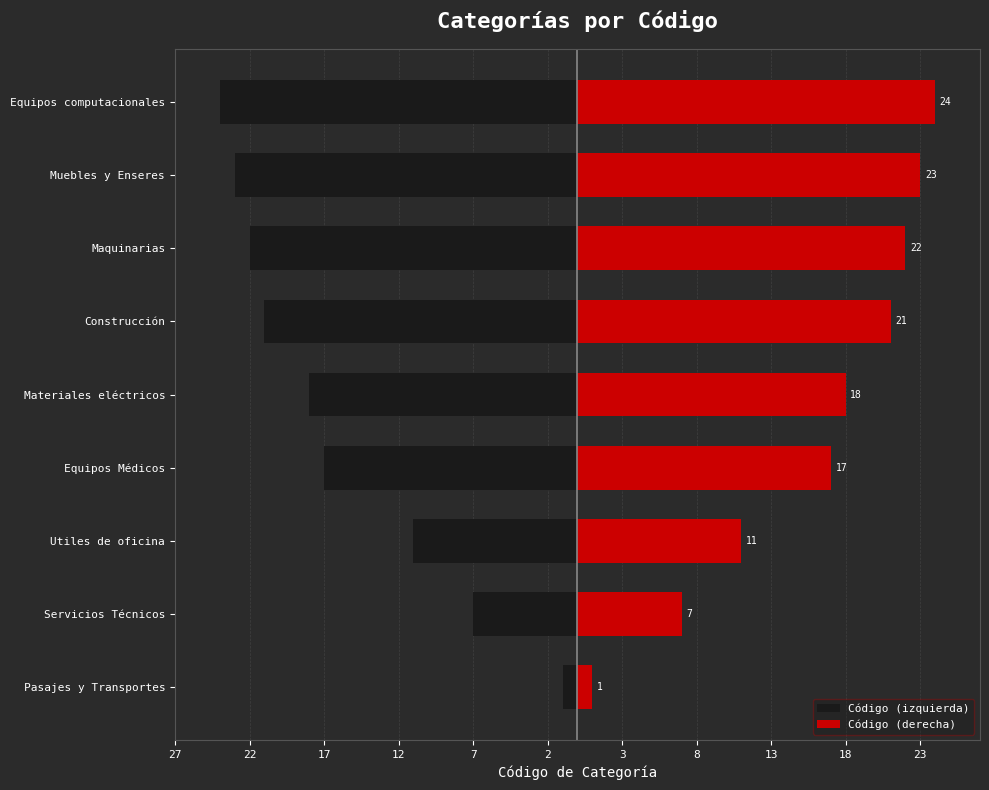

How many data points in Código (derecha) are above 18?

4